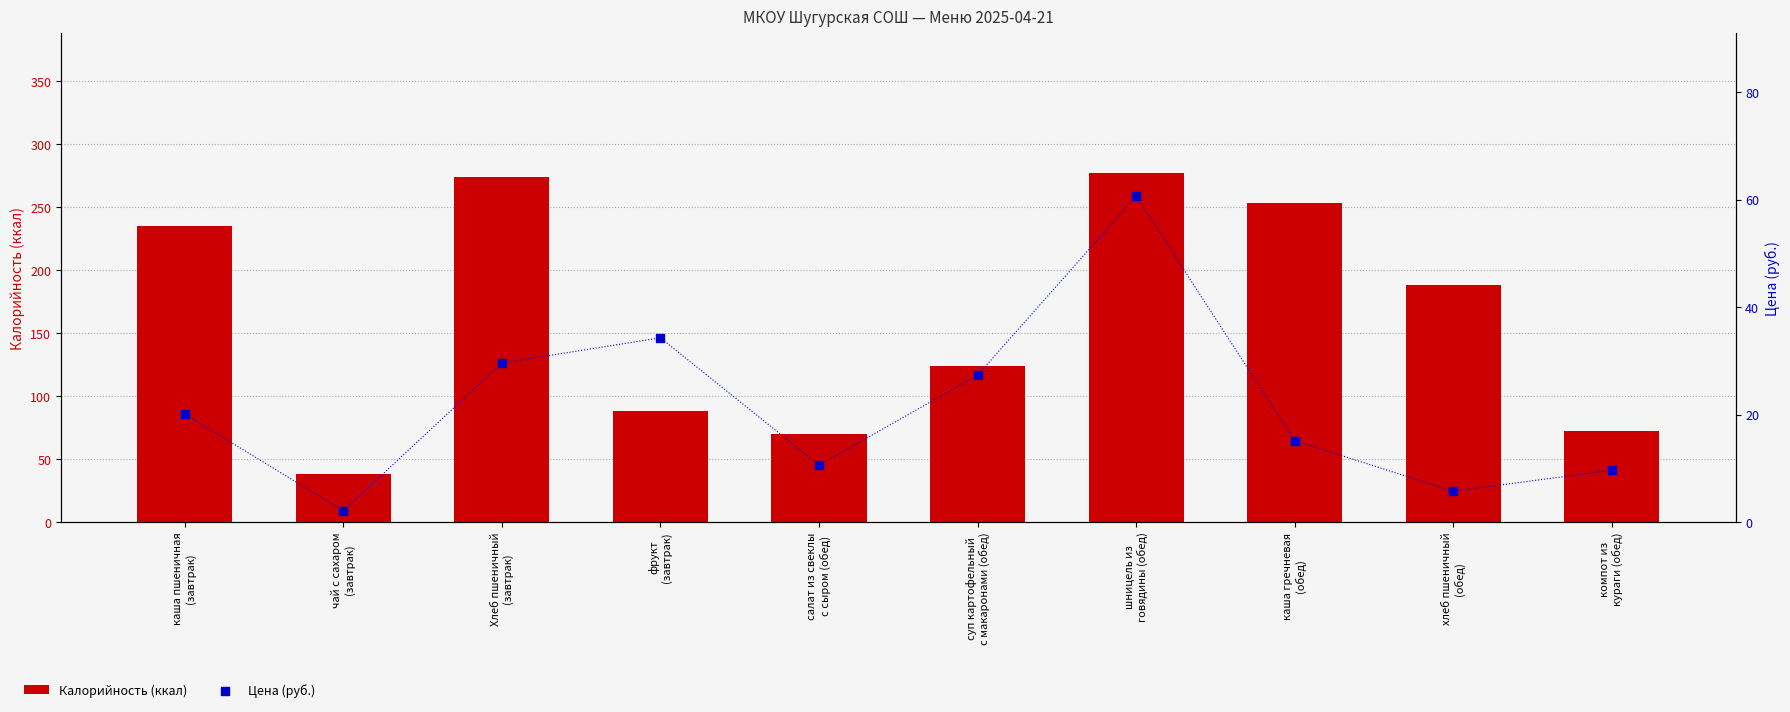

Is the value of Цена (руб.) at Хлеб пшеничный
(завтрак) greater than the value of Калорийность (ккал) at хлеб пшеничный
(обед)?

No